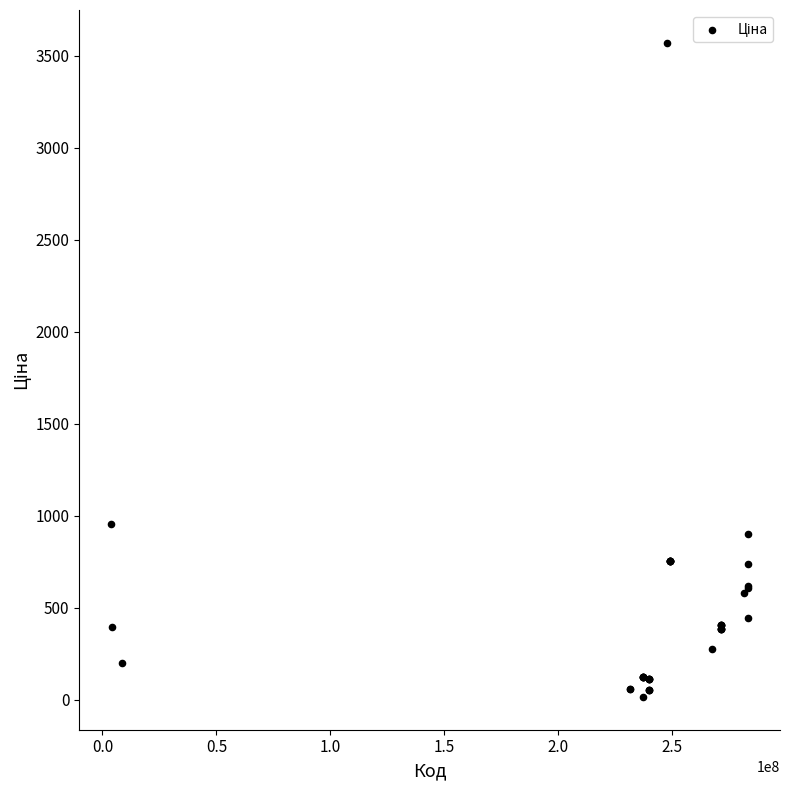

What Y value in the scatter plot is closest to 1792?

954.6